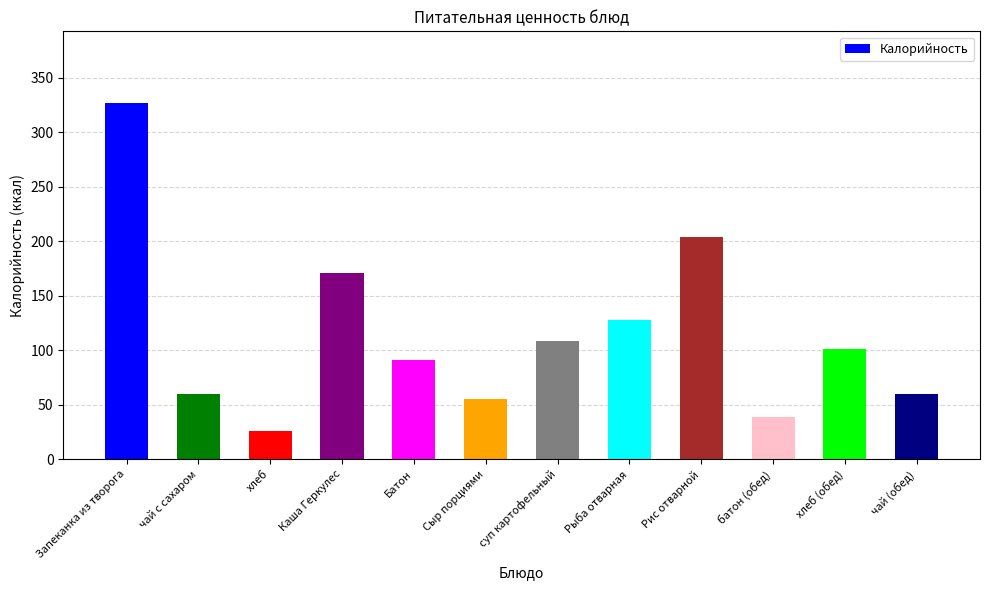

What is the smallest value displayed?

26